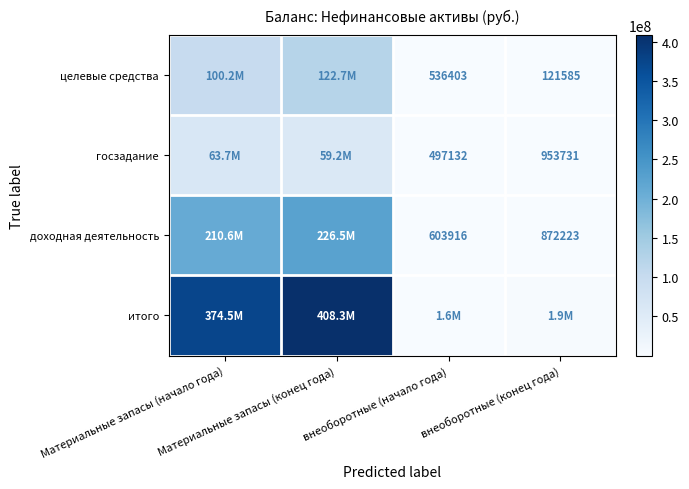

What is the difference between the highest and lowest values at Материальные запасы (конец года)?

349146304.6